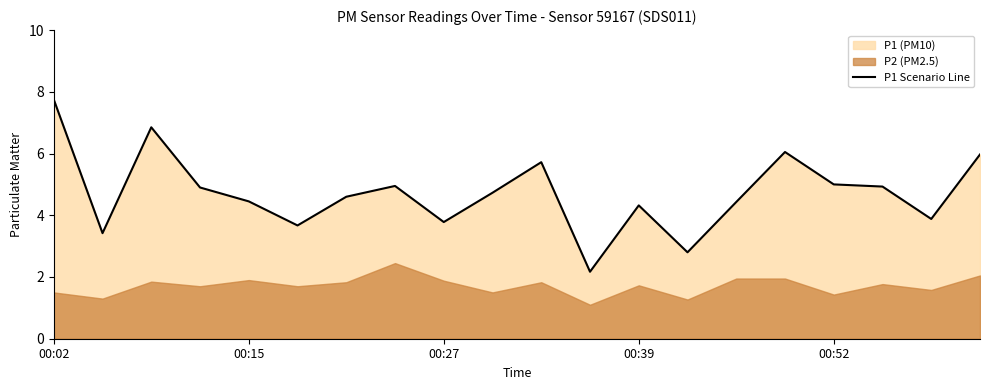

What is the ratio of the value at 17 to the value at 6?

1.1